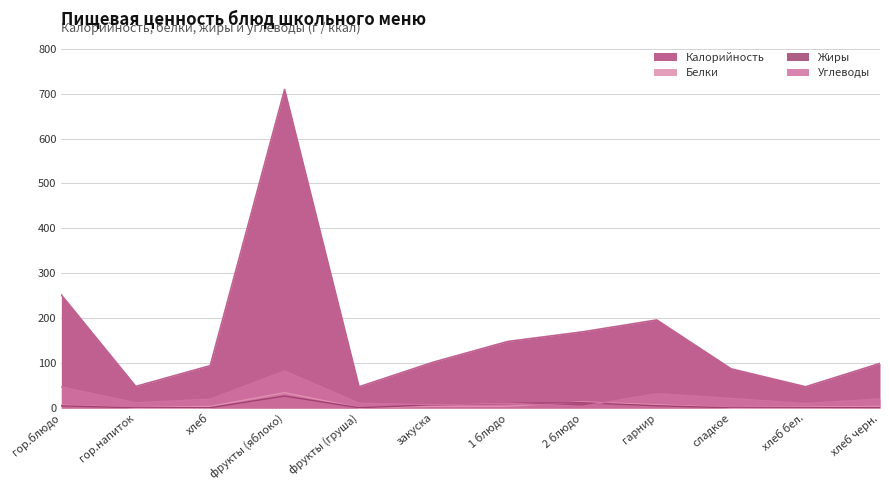

Reading left to right, extract all data points from this chart.

Калорийность: гор.блюдо=251.4	гор.напиток=47.8	хлеб=94.0	фрукты (яблоко)=709.2	фрукты (груша)=47.0	закуска=101.9	1 блюдо=147.9	2 блюдо=169.2	гарнир=195.8	сладкое=86.9	хлеб бел.=47.0	хлеб черн.=99.0
Белки: гор.блюдо=5.9	гор.напиток=0.3	хлеб=3.2	фрукты (яблоко)=33.9	фрукты (груша)=0.4	закуска=3.5	1 блюдо=3.6	2 блюдо=13.4	гарнир=7.0	сладкое=0.4	хлеб бел.=1.6	хлеб черн.=3.3
Жиры: гор.блюдо=4.5	гор.напиток=0.0	хлеб=0.4	фрукты (яблоко)=26.3	фрукты (груша)=0.3	закуска=6.7	1 блюдо=10.2	2 блюдо=11.3	гарнир=4.7	сладкое=0.0	хлеб бел.=0.2	хлеб черн.=0.6
Углеводы: гор.блюдо=46.6	гор.напиток=11.3	хлеб=19.3	фрукты (яблоко)=82.2	фрукты (груша)=10.3	закуска=6.8	1 блюдо=10.3	2 блюдо=3.4	гарнир=31.5	сладкое=21.0	хлеб бел.=9.7	хлеб черн.=19.8